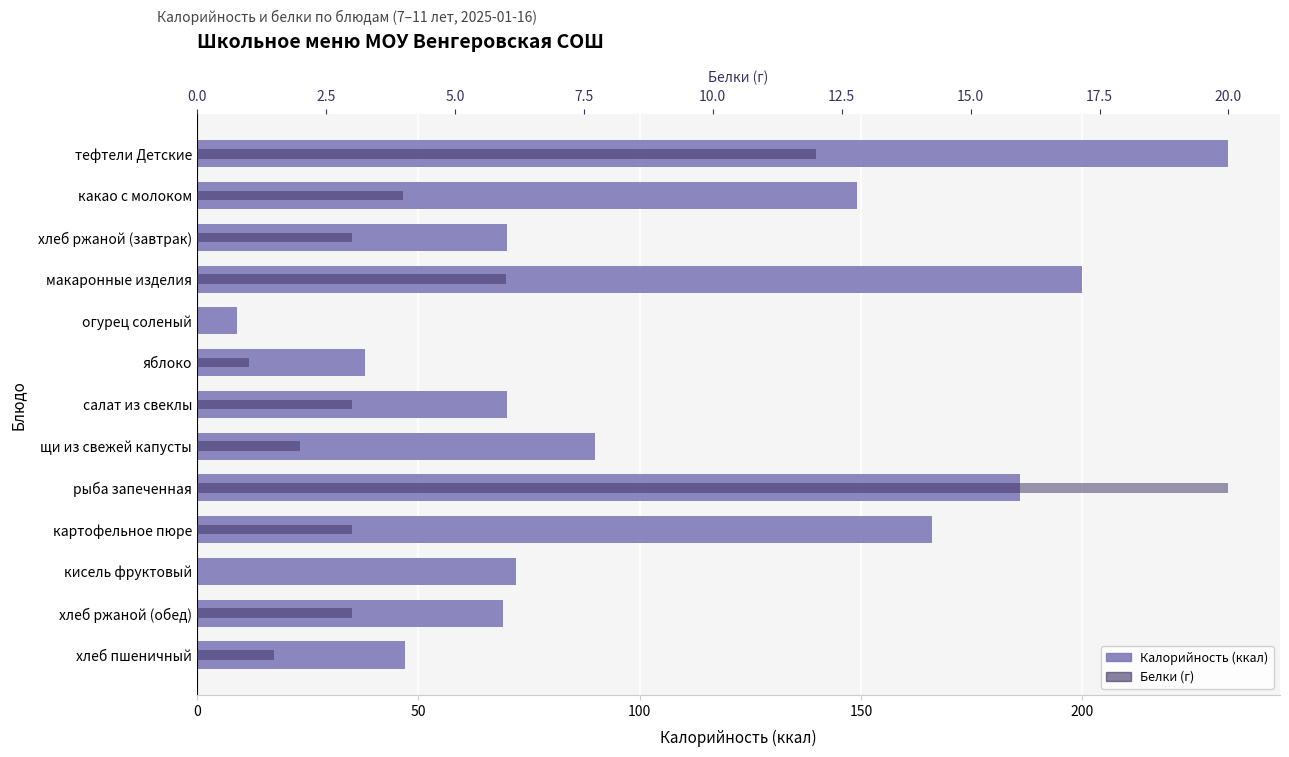

Which series changed the most between 8 and 9?

Калорийность